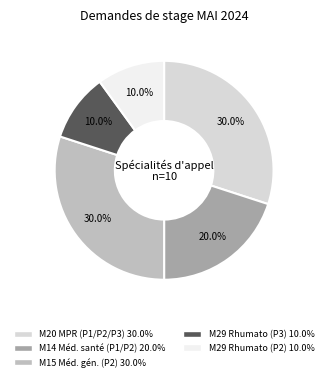

Is there any slice that represents more than half of the pie?

No